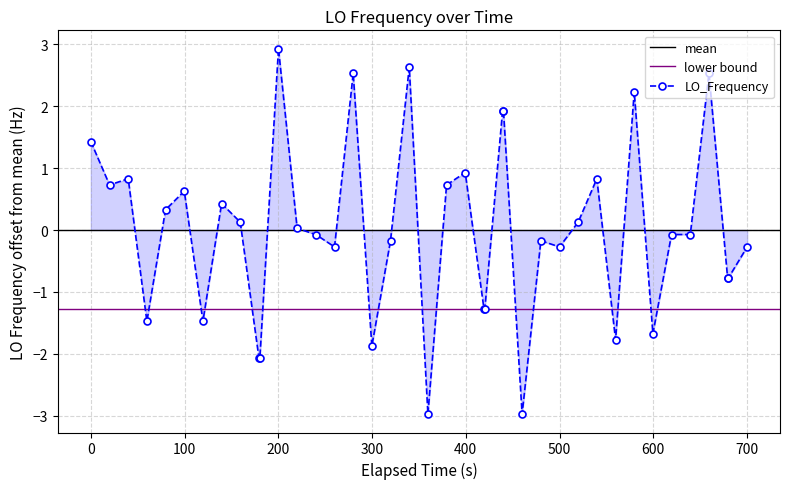

What is the minimum value for LO_Frequency?

-3.0